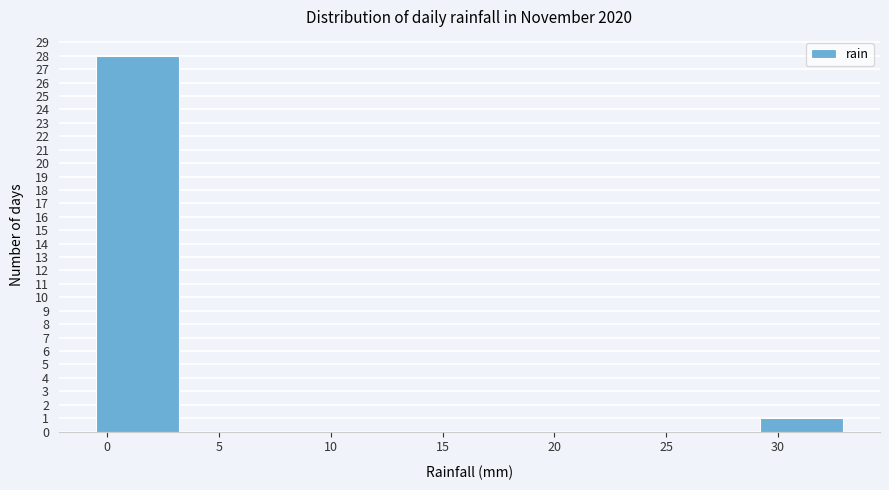

What is the height of the bar covering -0.5 to 3.0 on the x-axis? Neither the bar edges nor the heights are printed on the chart, so give them approximately, as read against the axes.

28